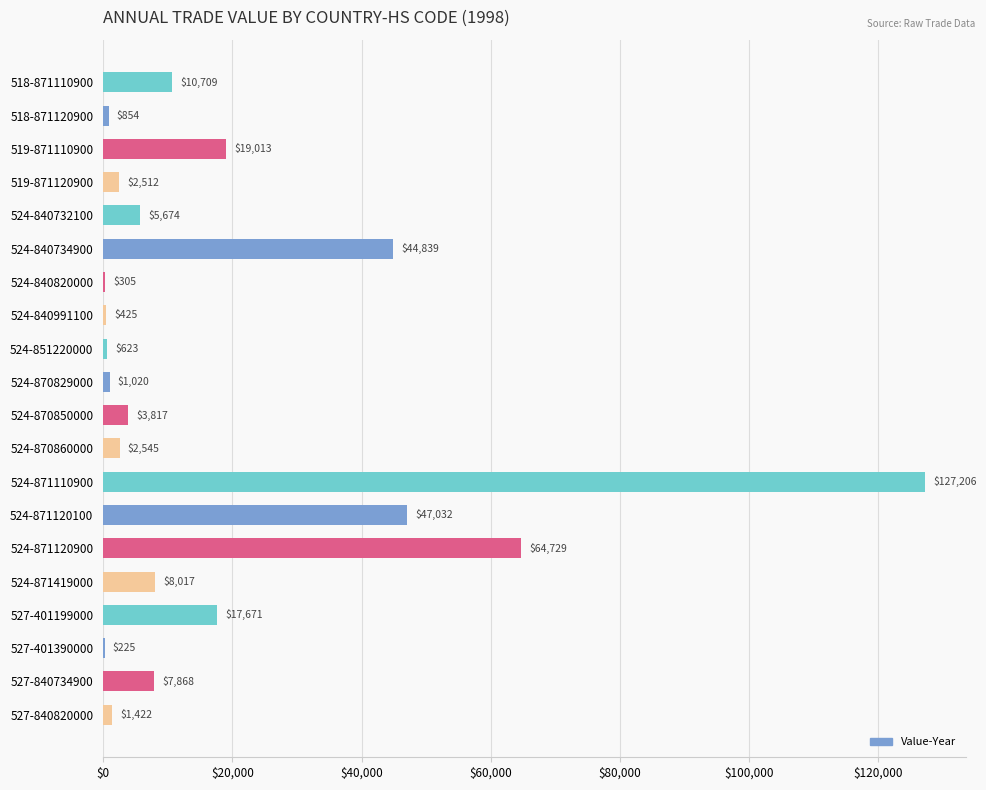

What is the change in value from 518-871110900 to 524-840820000?

-10404